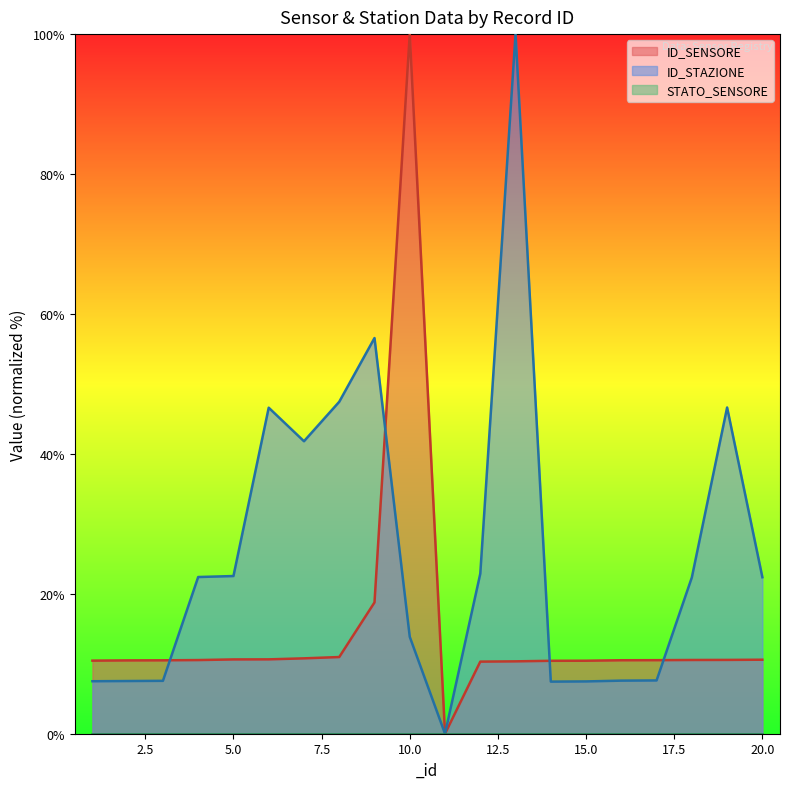

Reading left to right, list all the values displayed in this chart.

ID_SENSORE: 1=10.4	2=10.5	3=10.5	4=10.5	5=10.6	6=10.6	7=10.8	8=11.0	9=18.8	10=100.0	11=0.0	12=10.3	13=10.3	14=10.4	15=10.4	16=10.5	17=10.5	18=10.5	19=10.6	20=10.6
ID_STAZIONE: 1=7.5	2=7.5	3=7.6	4=22.4	5=22.5	6=46.6	7=41.8	8=47.4	9=56.6	10=13.9	11=0.0	12=22.9	13=100.0	14=7.4	15=7.5	16=7.6	17=7.6	18=22.3	19=46.6	20=22.4